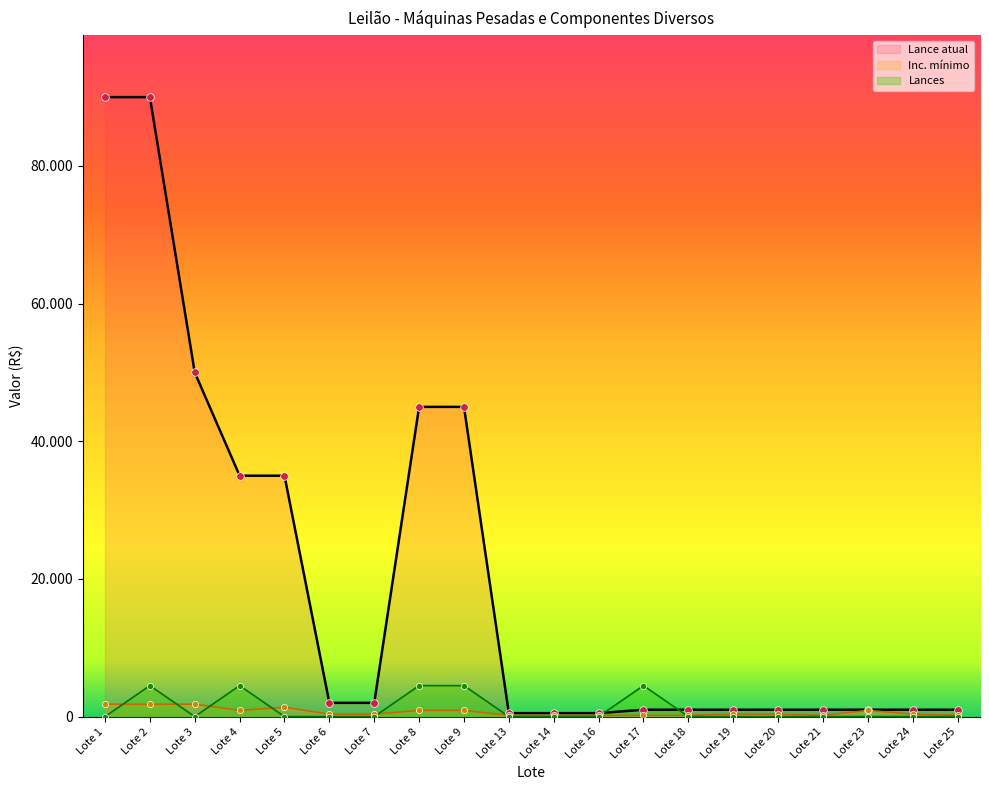

At how many categories does at least one series exceed 83612?

2